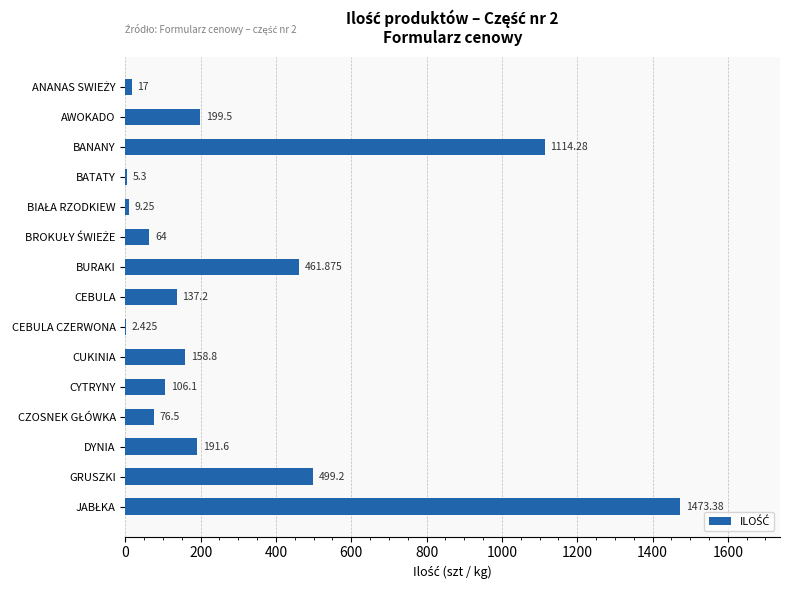

Where is the data nearest to the value 737?

GRUSZKI